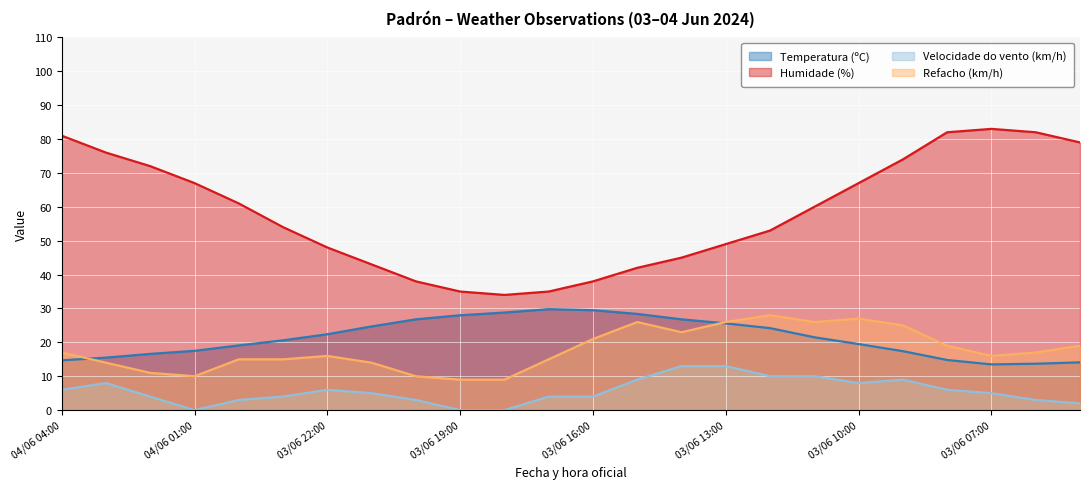

How many interior local peaks does the Humidade (%) series have?

1